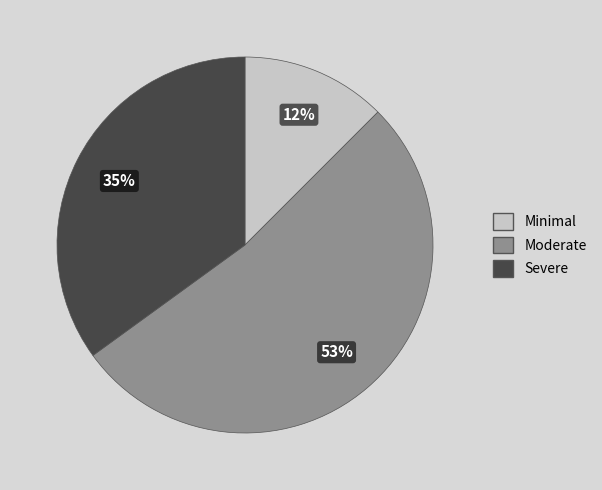

Is there any slice that represents more than half of the pie?

Yes